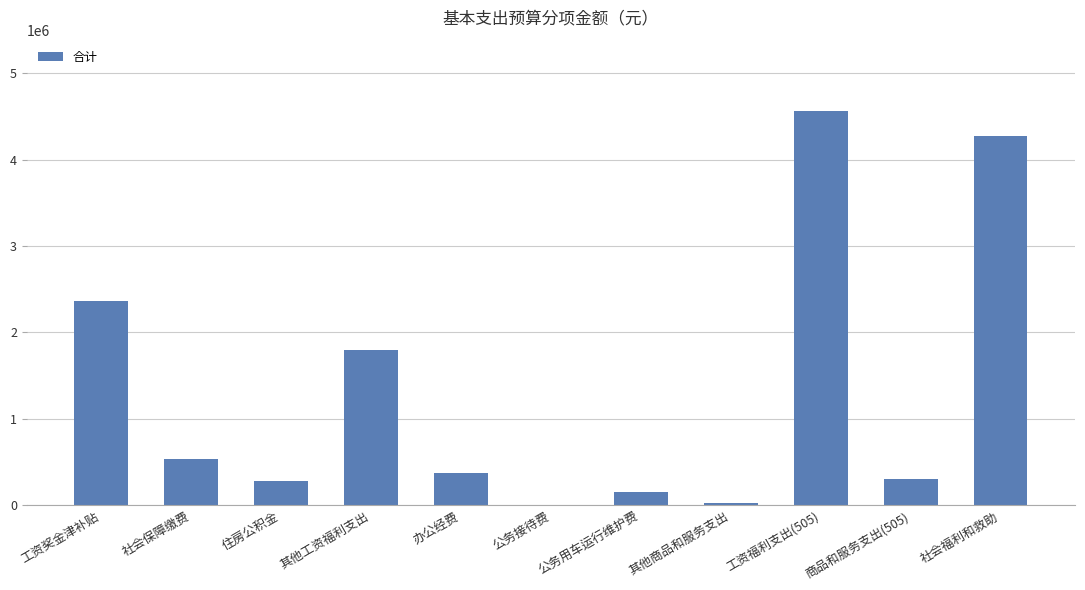

Which label corresponds to the largest value in the chart?

工资福利支出(505)